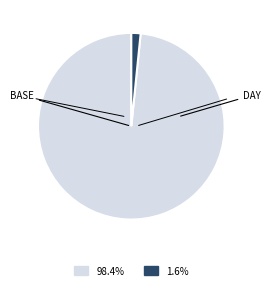

Is there any slice that represents more than half of the pie?

Yes